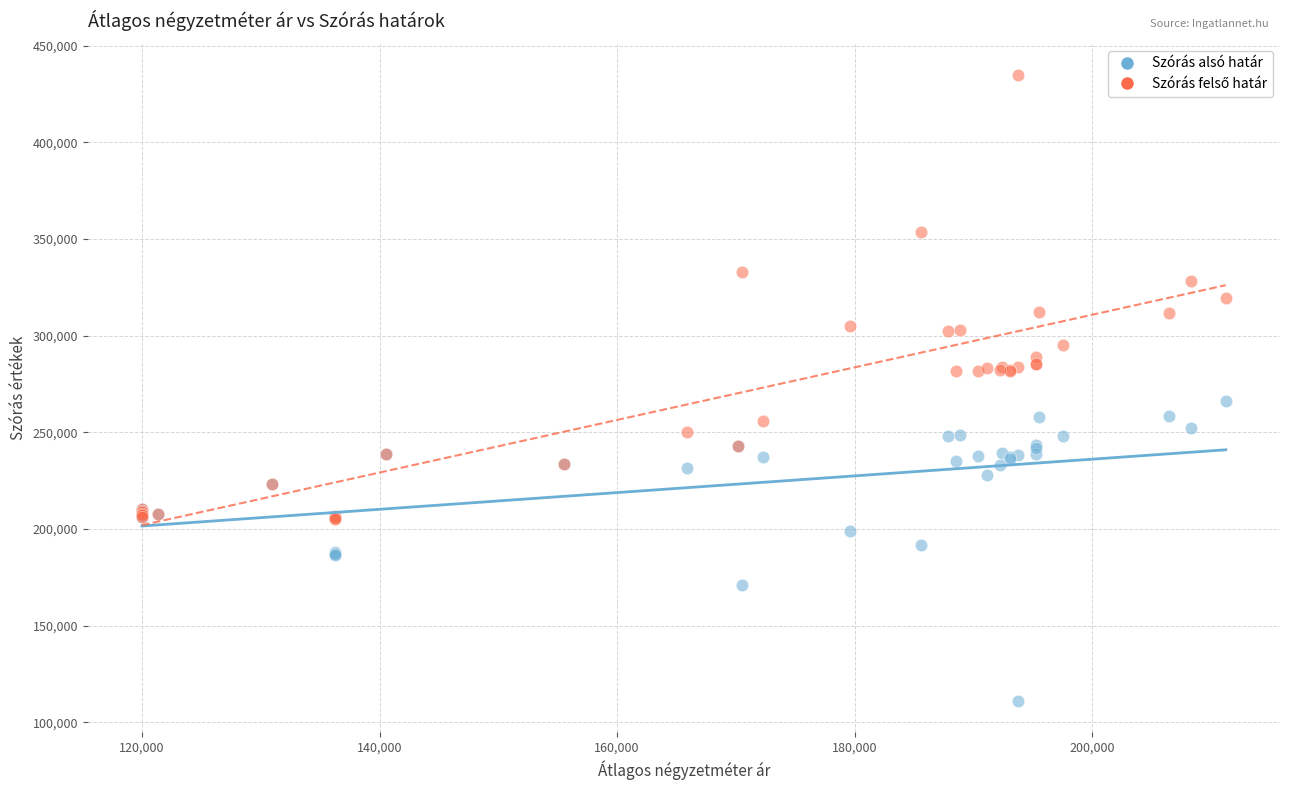

What is the X range (max minus min) for the scatter plot?

91235